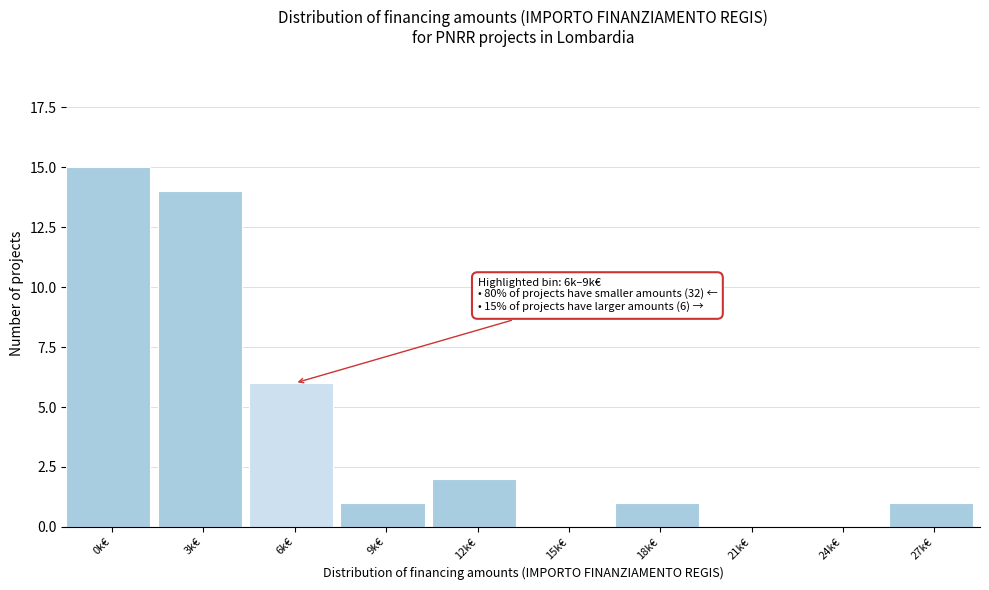

Reading left to right, extract all data points from this chart.

0k€=15	3k€=14	6k€=6	9k€=1	12k€=2	15k€=0	18k€=1	21k€=0	24k€=0	27k€=1